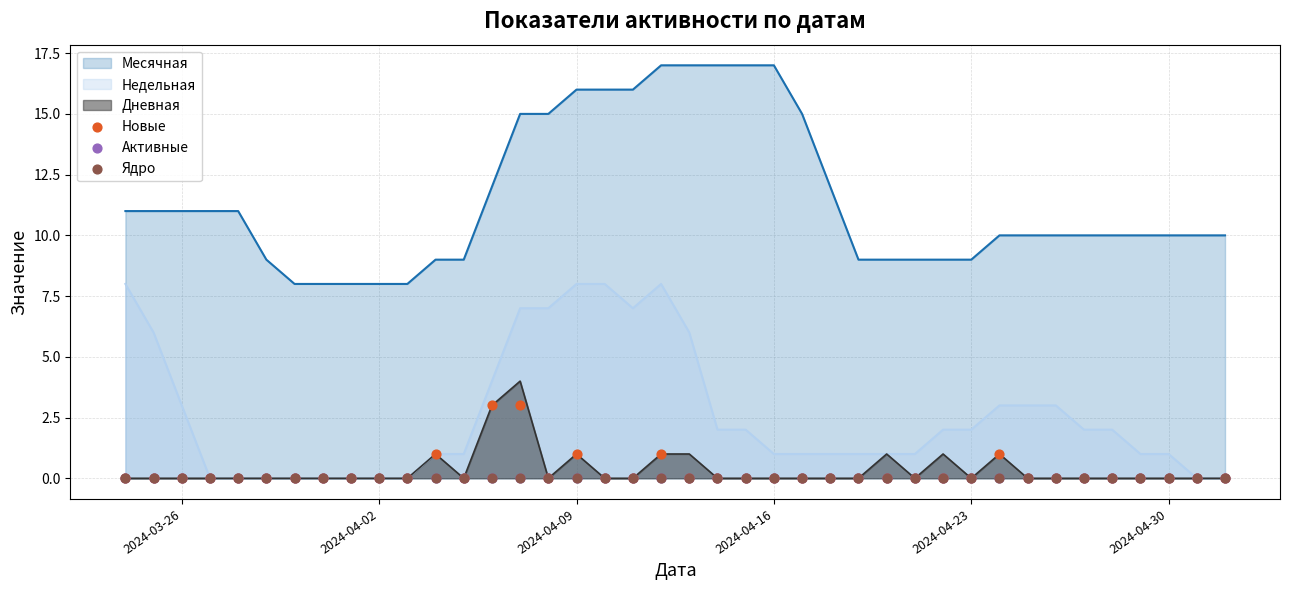

Which series reaches the minimum Y coordinate?

Новые